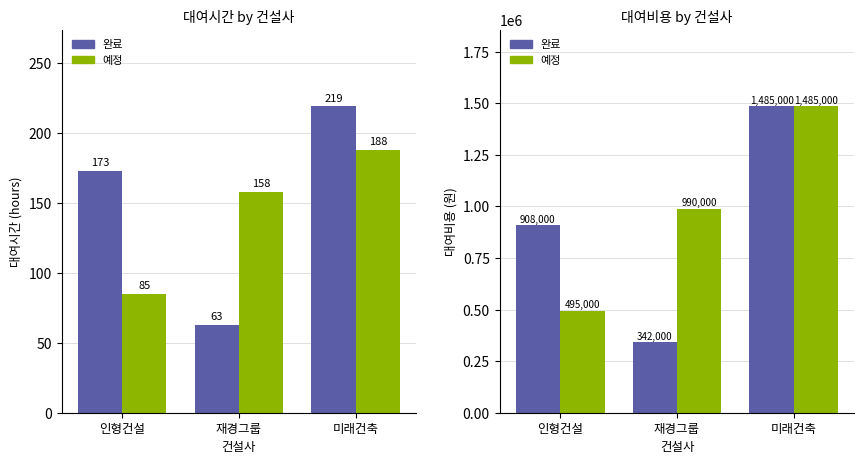

What is the lowest value of the 완료 series?

342000